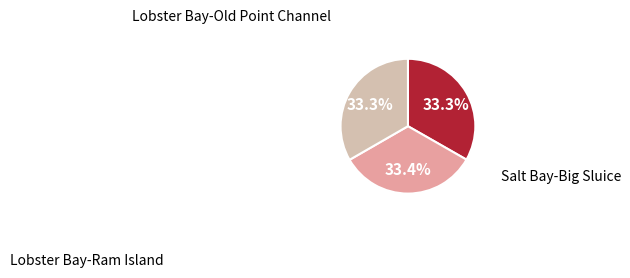

Is there any slice that represents more than half of the pie?

No